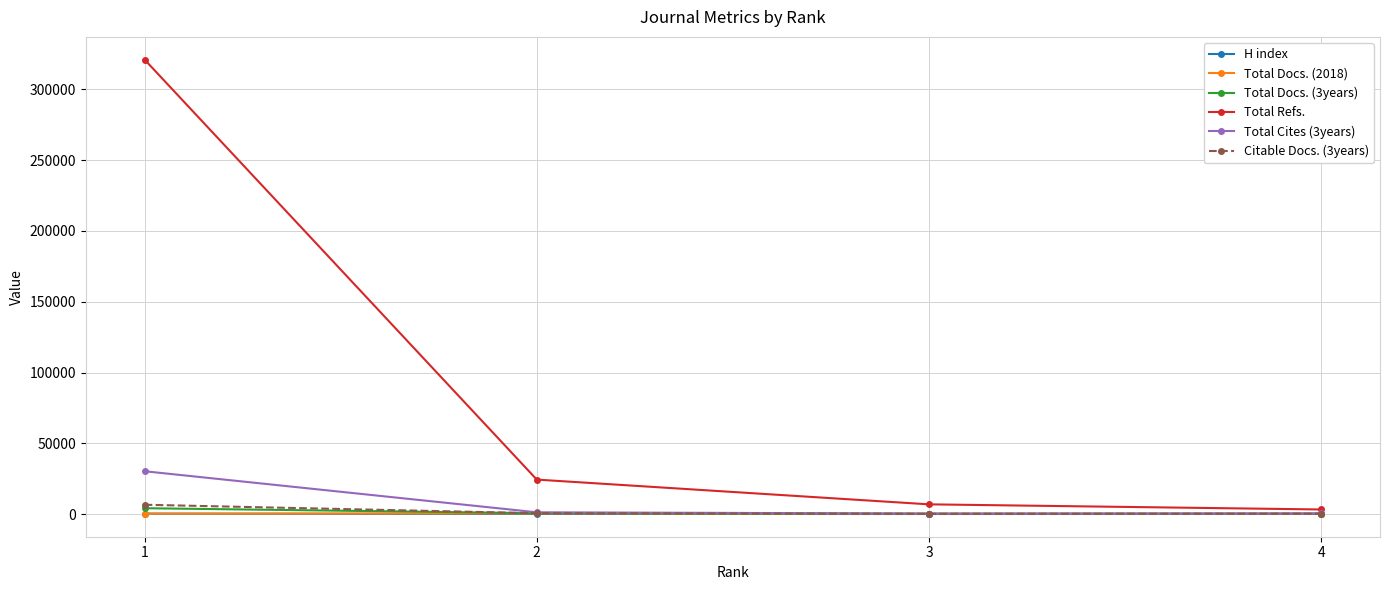

True or false: Citable Docs. (3years) has more than 2 interior local peaks.

False